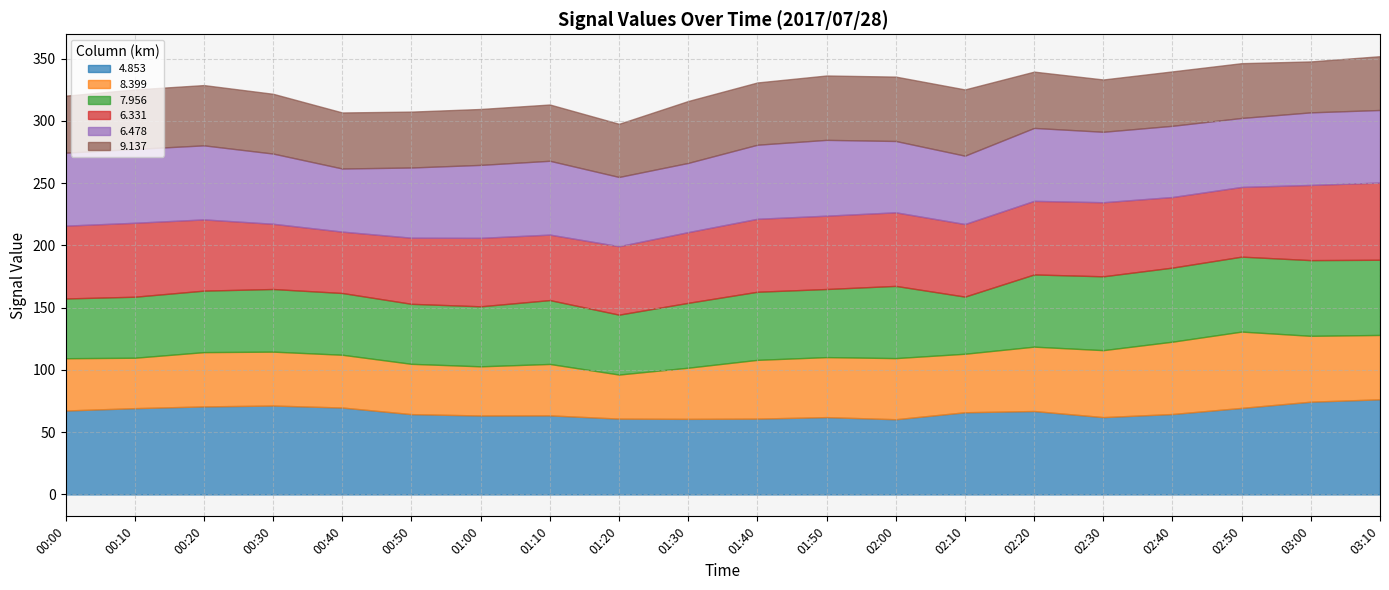

The value of 9.137 at 02:30 is 42.0. True or false?

True